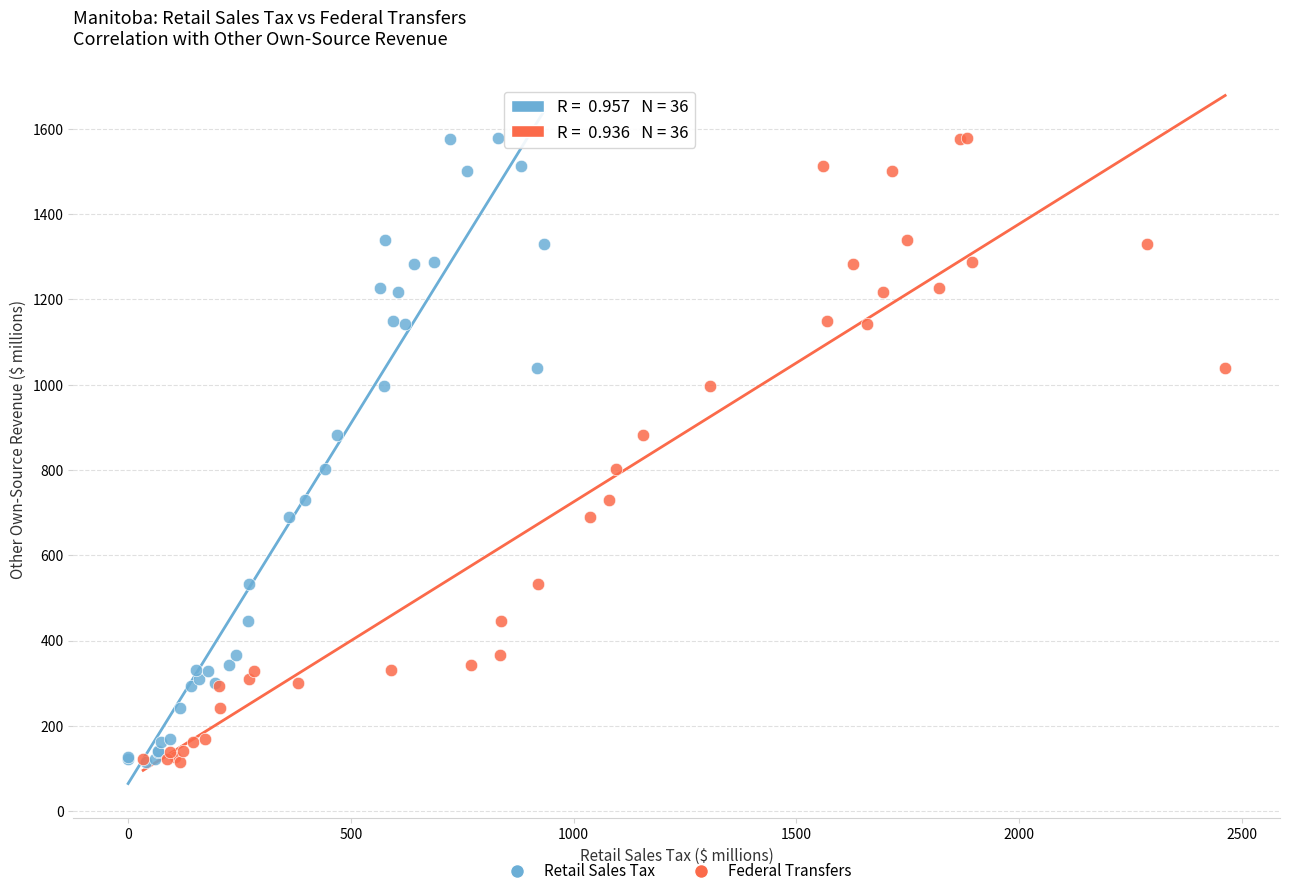

What are all the series names shown in the legend?

Retail Sales Tax, Federal Transfers